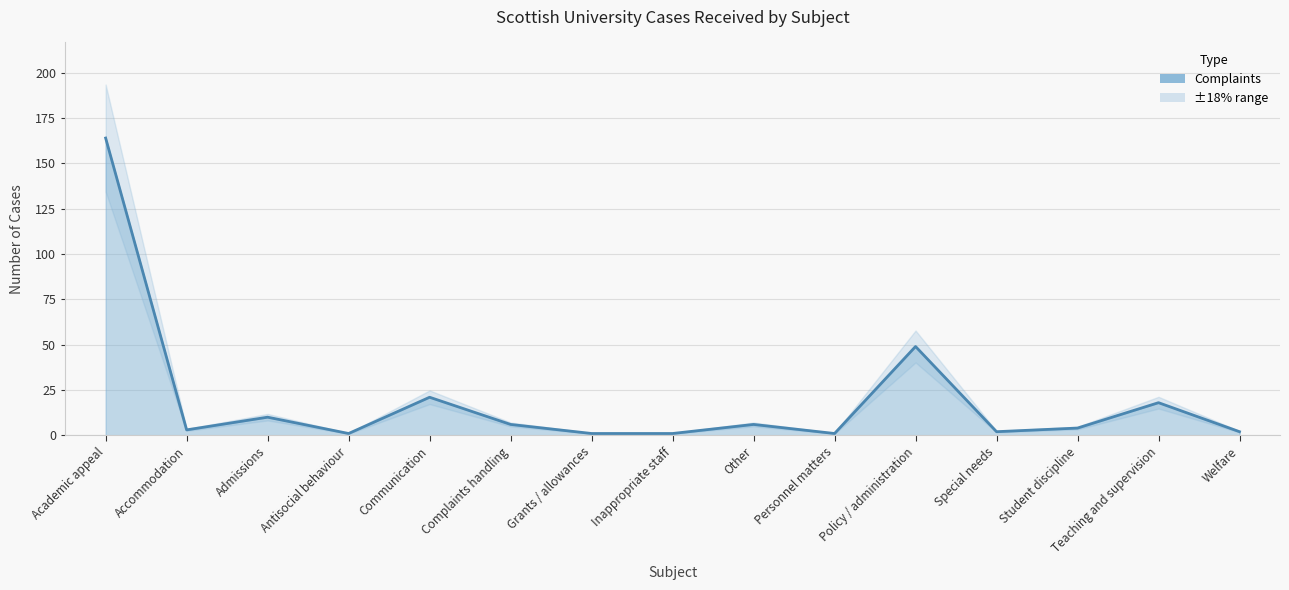

What is the difference between the second highest and minimum values?

48